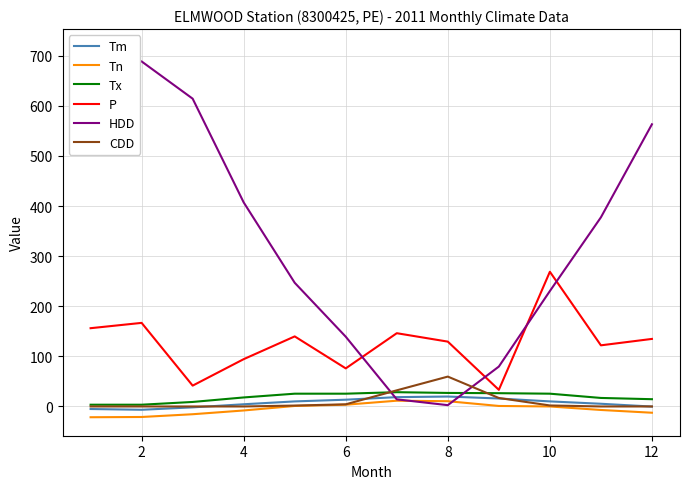

What is the difference between the maximum and minimum values in the Tx series?

25.0